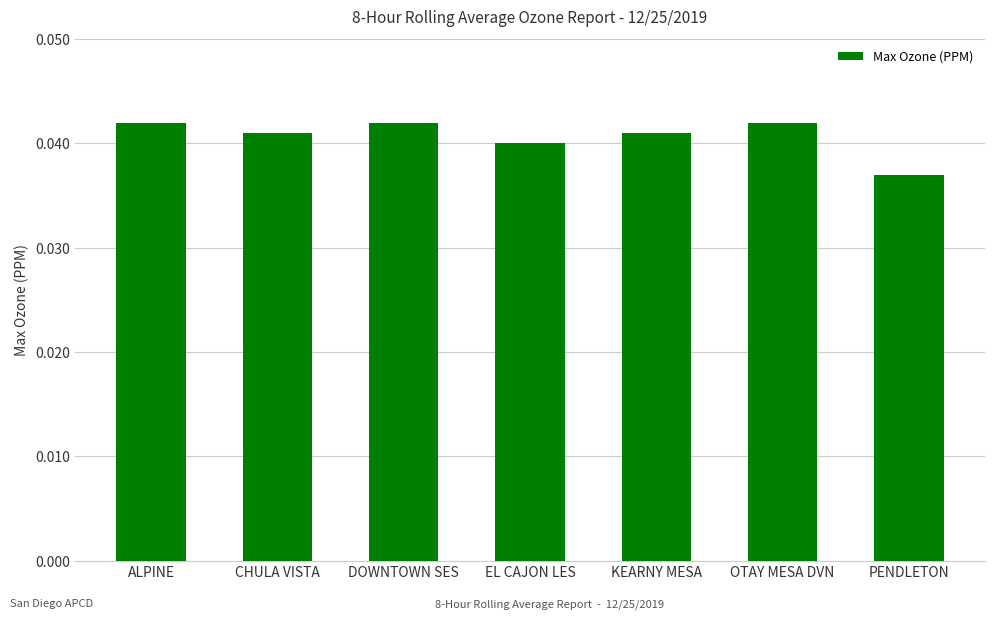

The chart shows a value of 0.1 at DOWNTOWN SES. True or false?

False